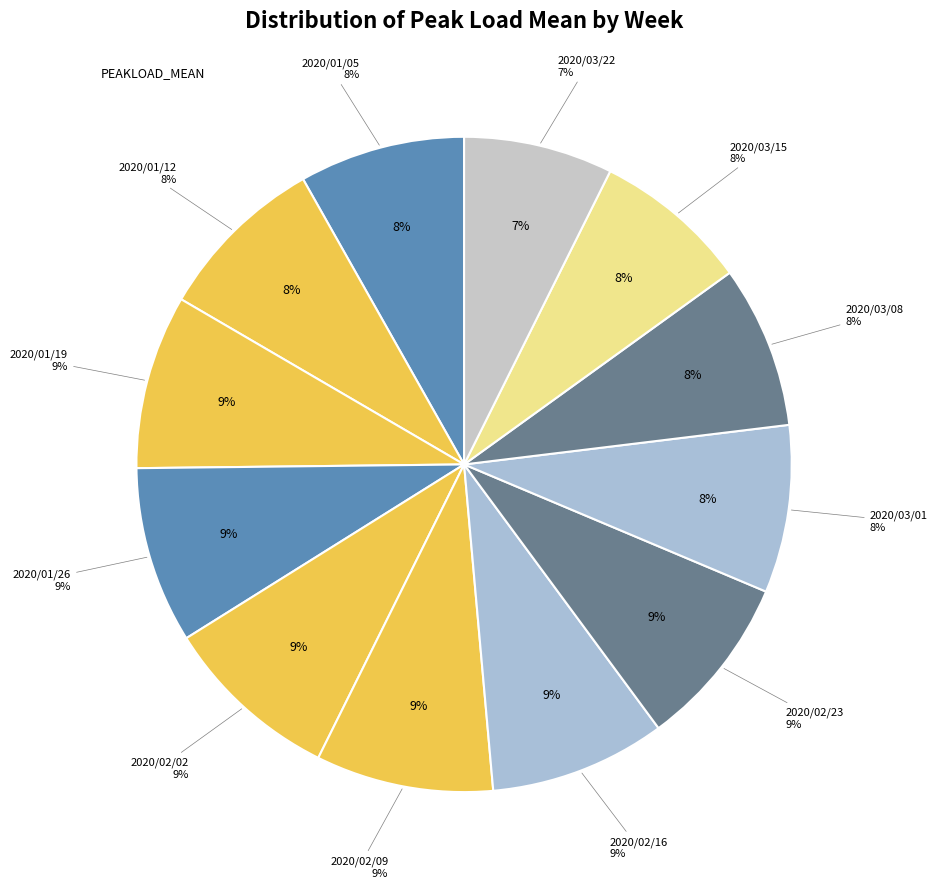

How many slices are in this pie chart?

12